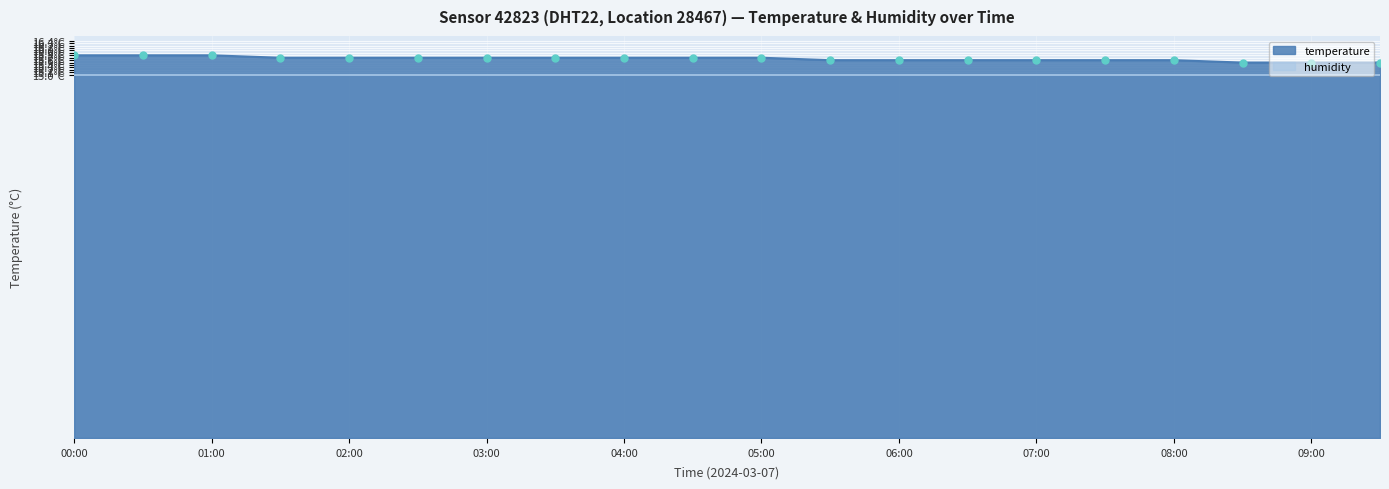

Is it true that the value at 08:30 is 15.5?

True